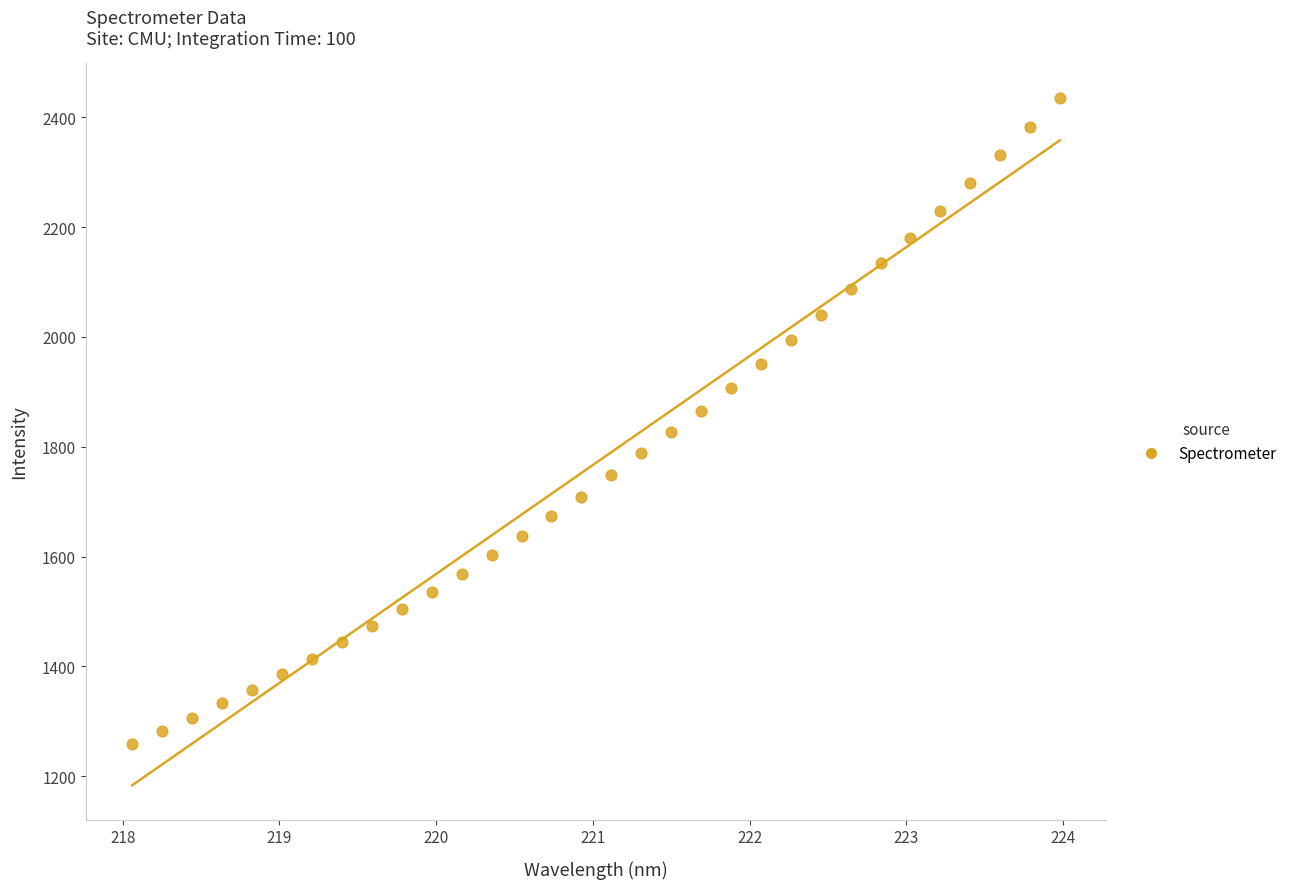

What is the range of Y values (max minus min)?

1176.3